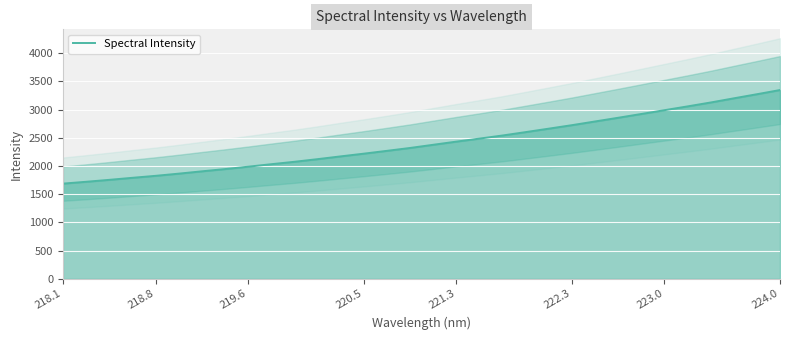

Reading left to right, what are all the values shown in this chart?

1686.6	1719.3	1753.6	1789.7	1824.8	1863.5	1904.6	1944.5	1986.8	2031.0	2073.7	2120.5	2169.7	2217.8	2267.9	2318.9	2375.2	2431.2	2484.9	2539.9	2600.1	2661.1	2722.9	2788.5	2854.1	2921.1	2988.3	3055.6	3124.7	3198.3	3271.1	3345.3